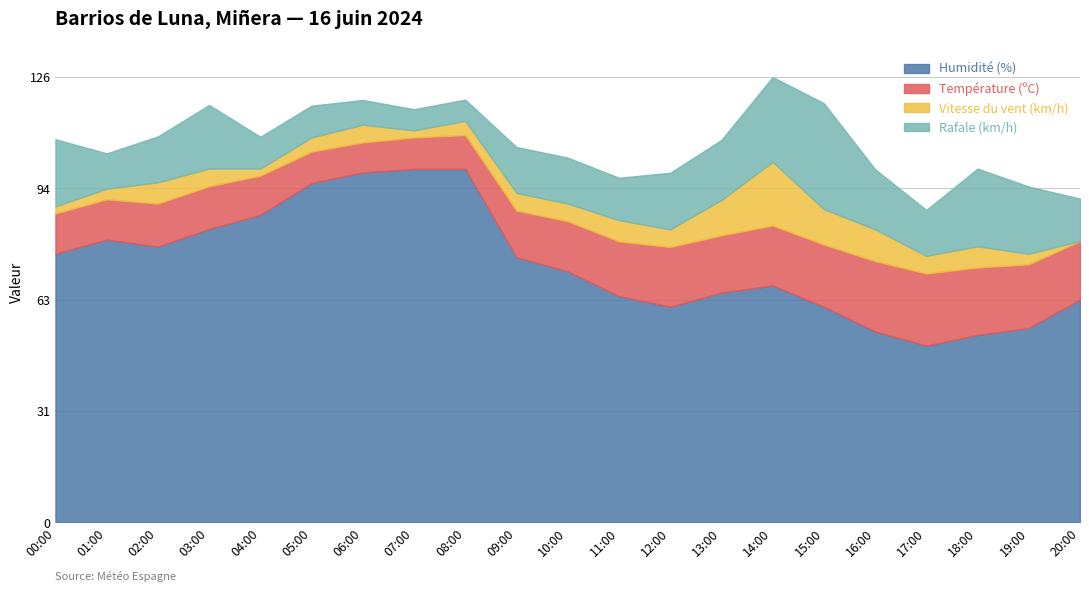

What is the difference between the maximum and second lowest values in the Vitesse du vent (km/h) series?

16.0